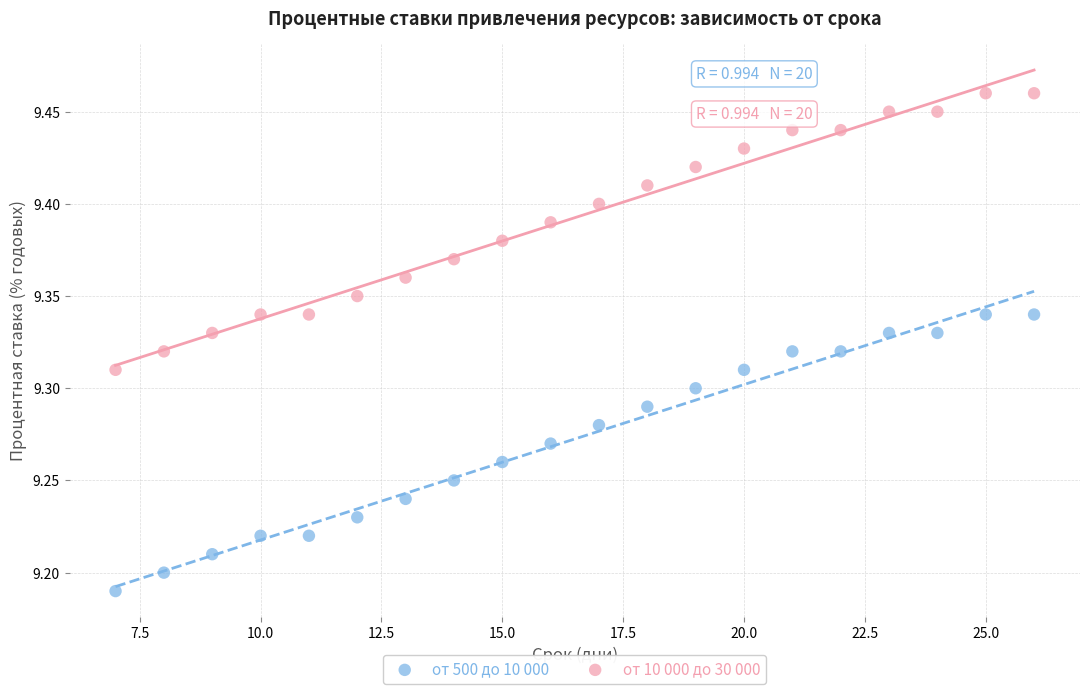

Across all data points, what is the range of Y values (max minus min)?

0.3